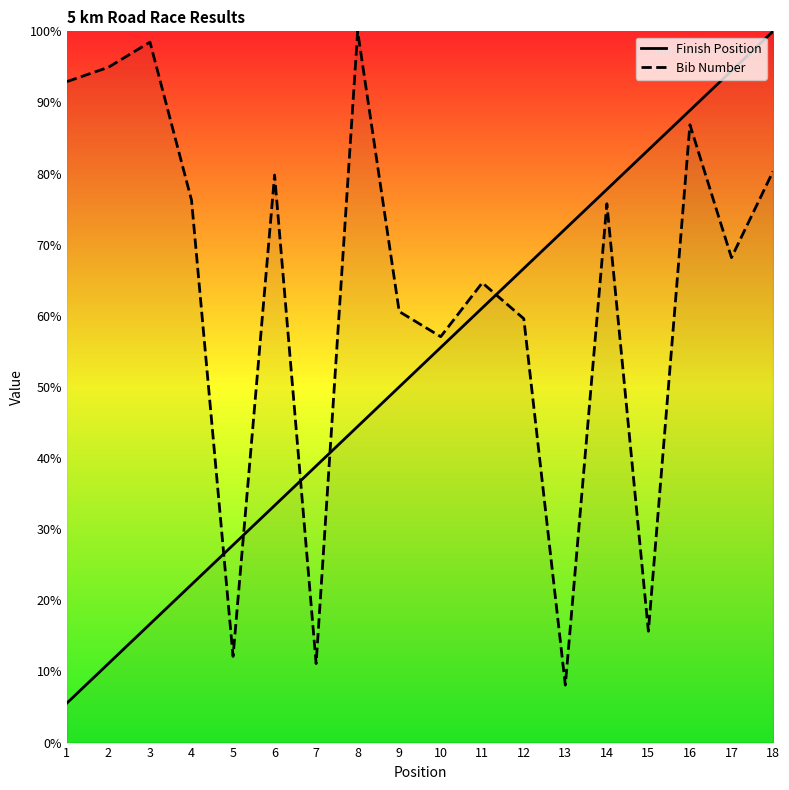

Is the value of Finish Position at 4 greater than the value of Bib Number at 8?

No